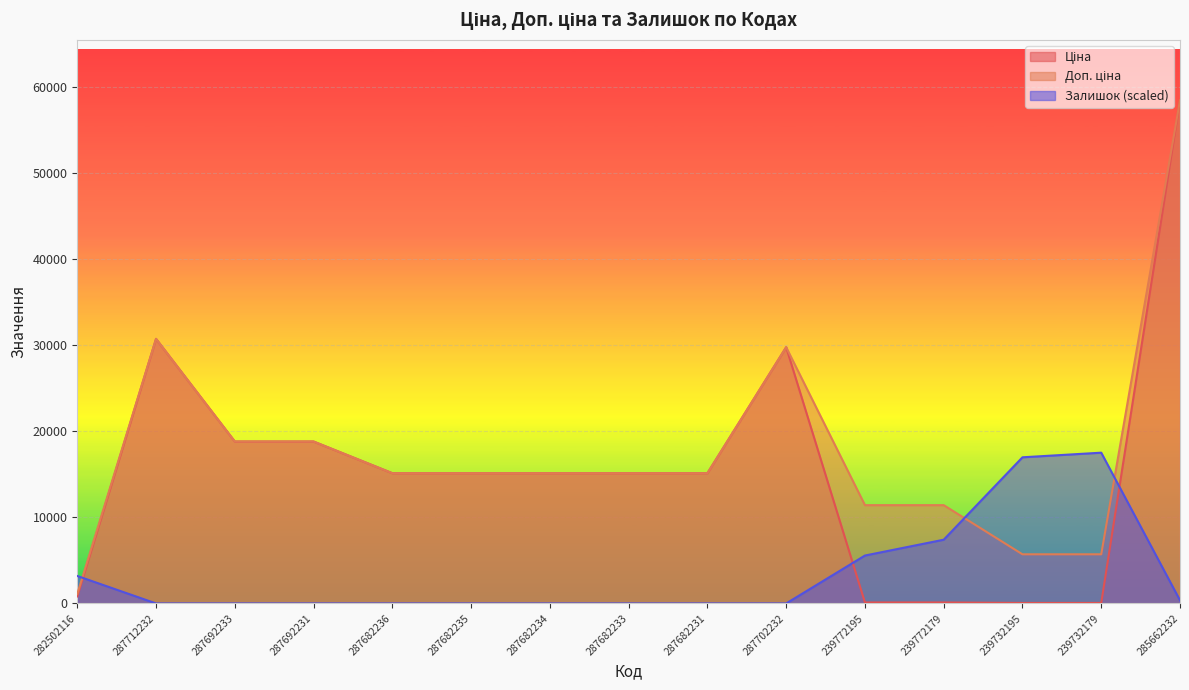

Reading left to right, transcribe all the data shown in this chart.

Ціна: 282502116=818.5	287712232=30717.1	287692233=18796.8	287692231=18796.8	287682236=15120.0	287682235=15120.0	287682234=15120.0	287682233=15120.0	287682231=15120.0	287702232=29747.2	239772195=114.1	239772179=114.1	239732195=57.0	239732179=57.0	285662232=58426.5
Доп. ціна: 282502116=1109.2	287712232=30717.1	287692233=18796.8	287692231=18796.8	287682236=15120.0	287682235=15120.0	287682234=15120.0	287682233=15120.0	287682231=15120.0	287702232=29747.2	239772195=11410.0	239772179=11410.0	239732195=5705.0	239732179=5705.0	285662232=58426.5
Залишок: 282502116=3189.2	287712232=0.0	287692233=0.0	287692231=0.0	287682236=0.0	287682235=0.0	287682234=0.0	287682233=0.0	287682231=0.0	287702232=0.0	239772195=5562.0	239772179=7399.0	239732195=16966.7	239732179=17502.4	285662232=357.2